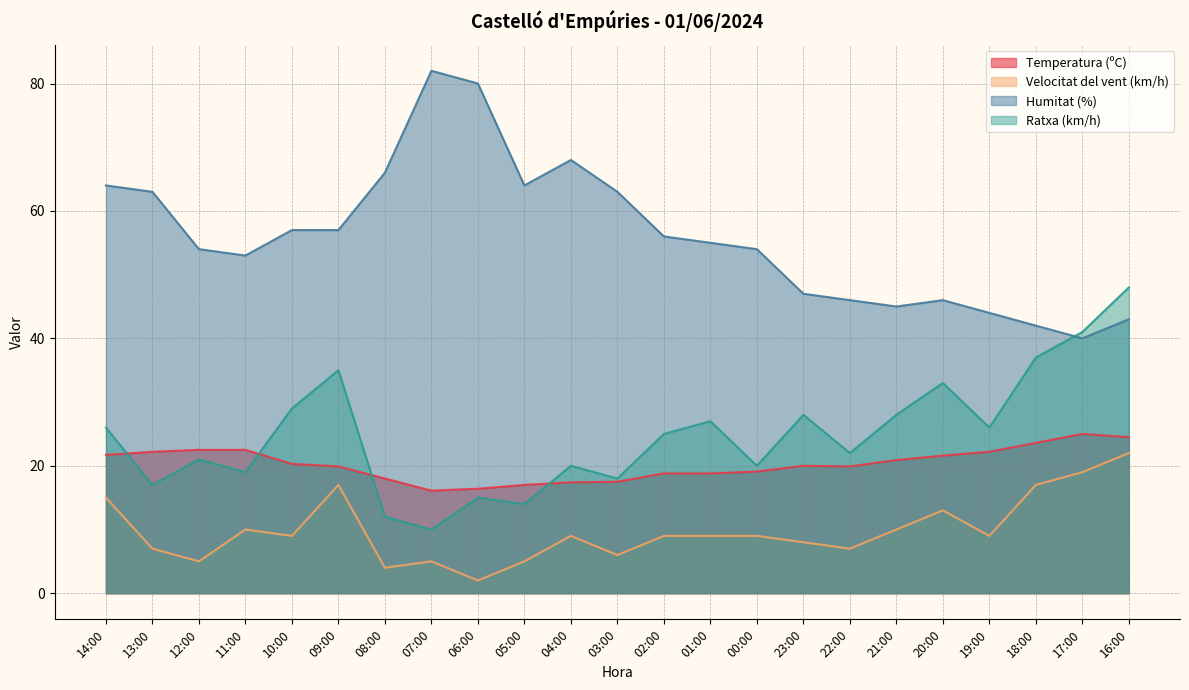

What is the difference between the maximum and second lowest values in the Velocitat del vent (km/h) series?

18.0